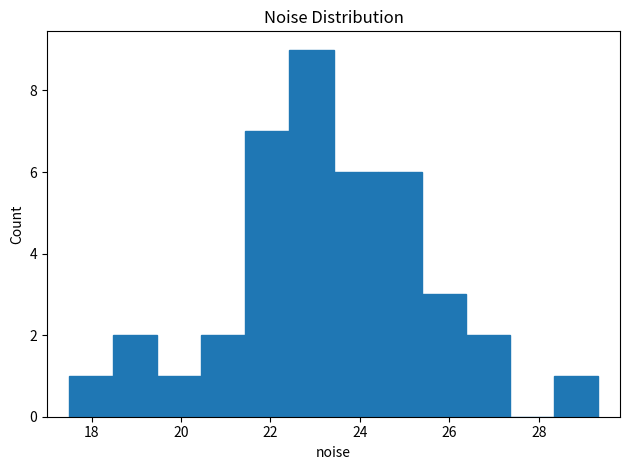

What is the height of the bar covering 25.4 to 26.4 on the x-axis? Neither the bar edges nor the heights are printed on the chart, so give them approximately, as read against the axes.

3